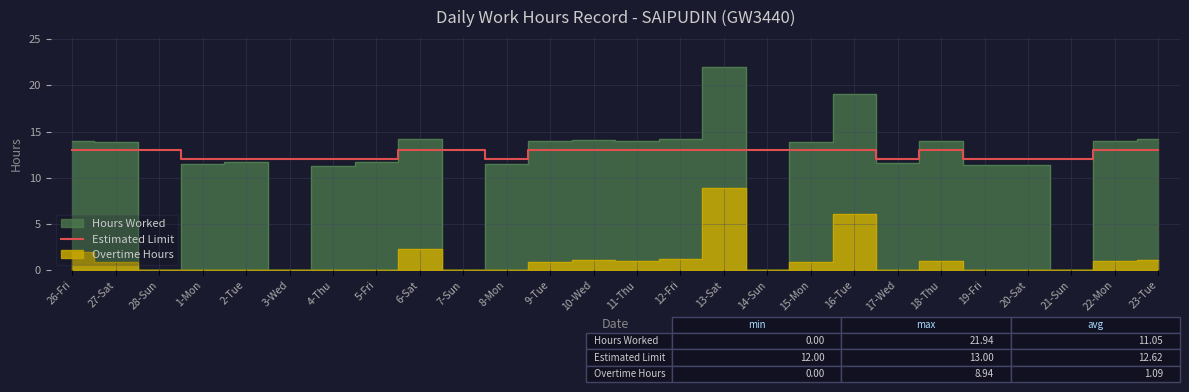

What is the label of the 2nd point from the left?

27-Sat